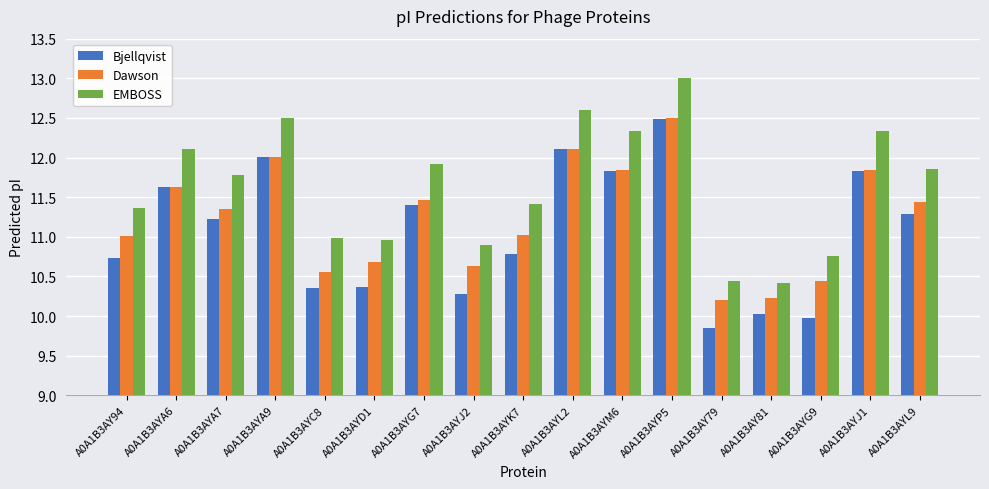

Read the Bjellqvist value at A0A1B3AYG9.

10.0